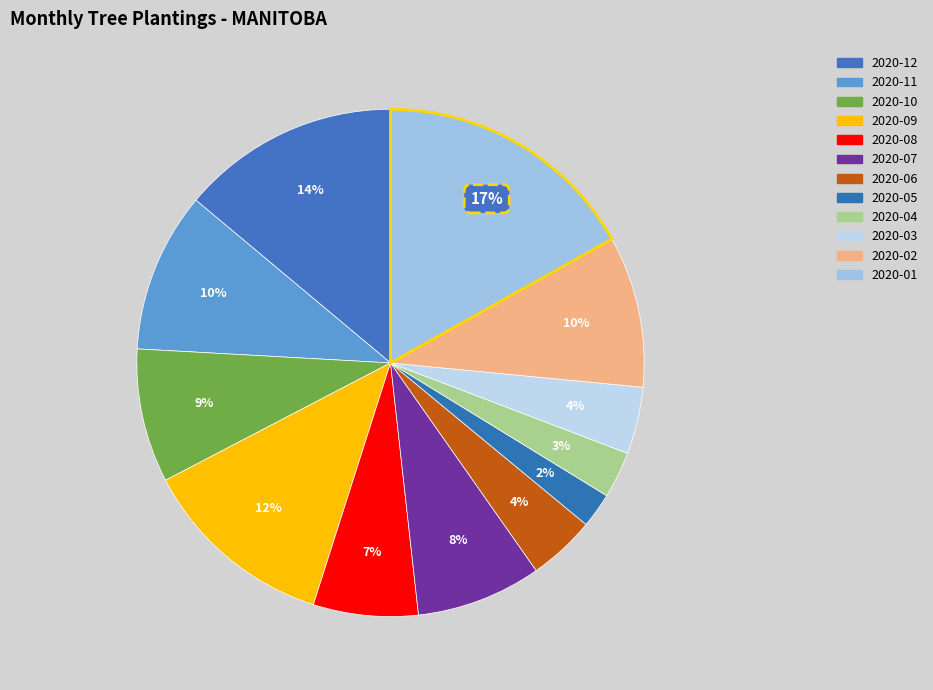

How many slices are in this pie chart?

12